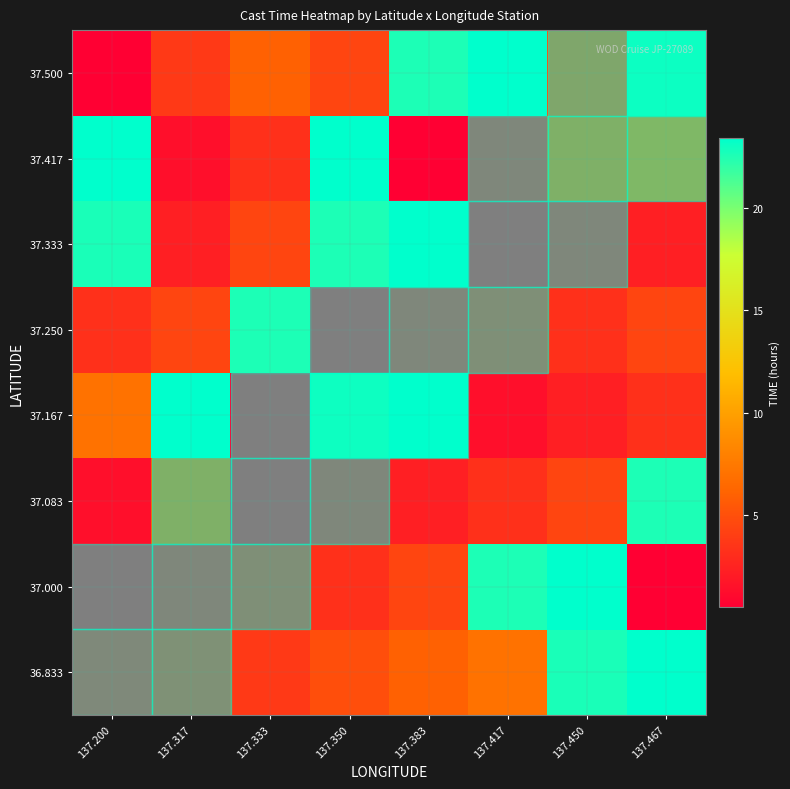

At which category is the sum across all series the highest?

137.467